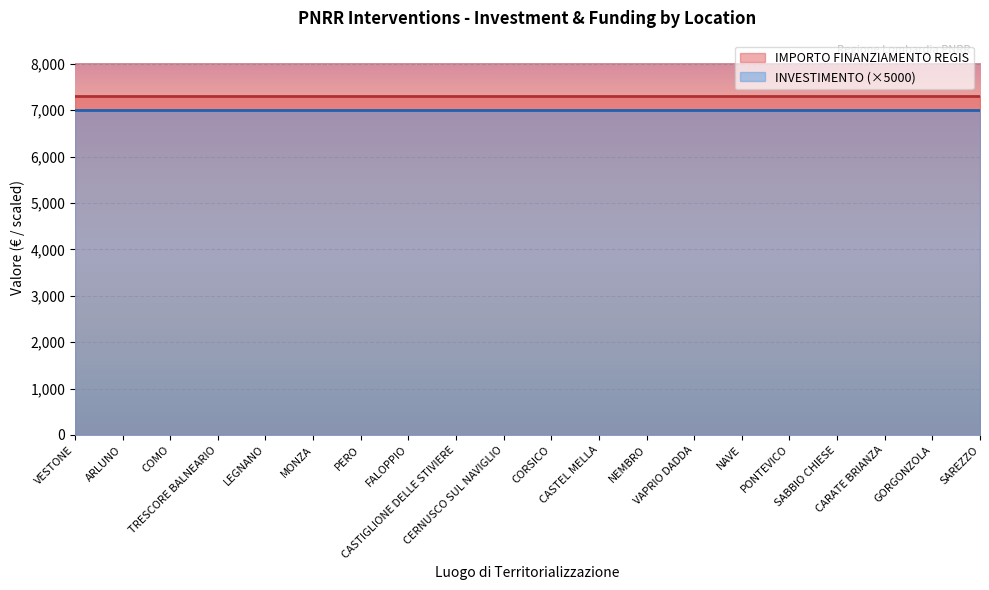

What are all the series names shown in the legend?

IMPORTO FINANZIAMENTO REGIS, INVESTIMENTO (×5000)